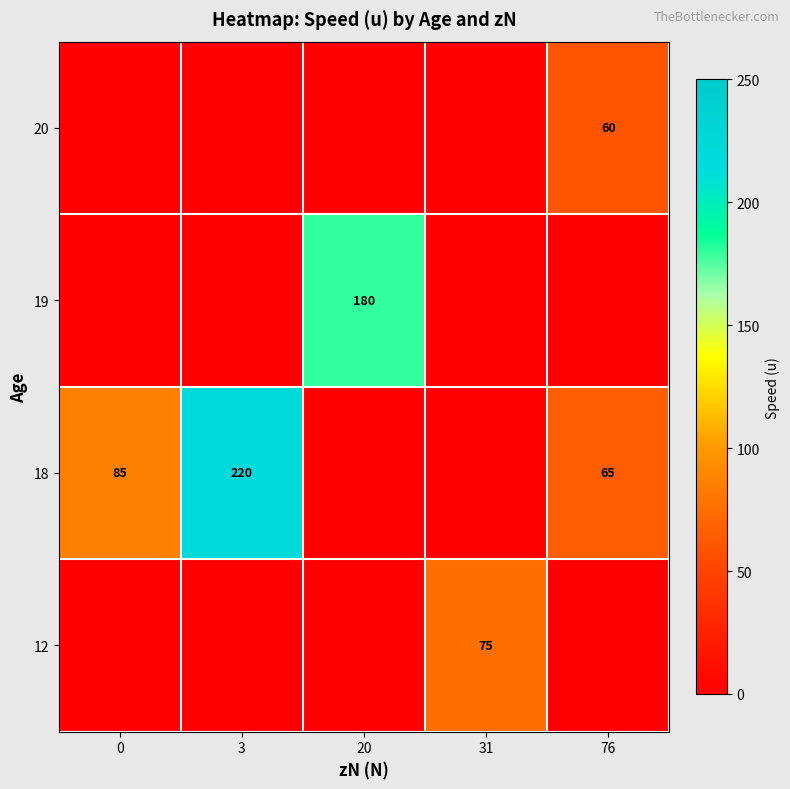

True or false: 12 has a value of 75 at 31.

True